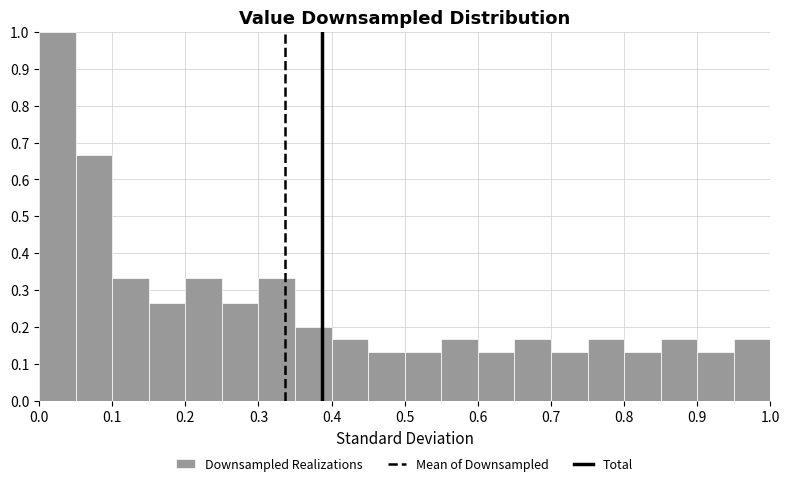

How tall is the bar that spans 0.30 to 0.35 on the x-axis? The values are not printed on the chart, so give them approximately, as read against the axis.

0.33